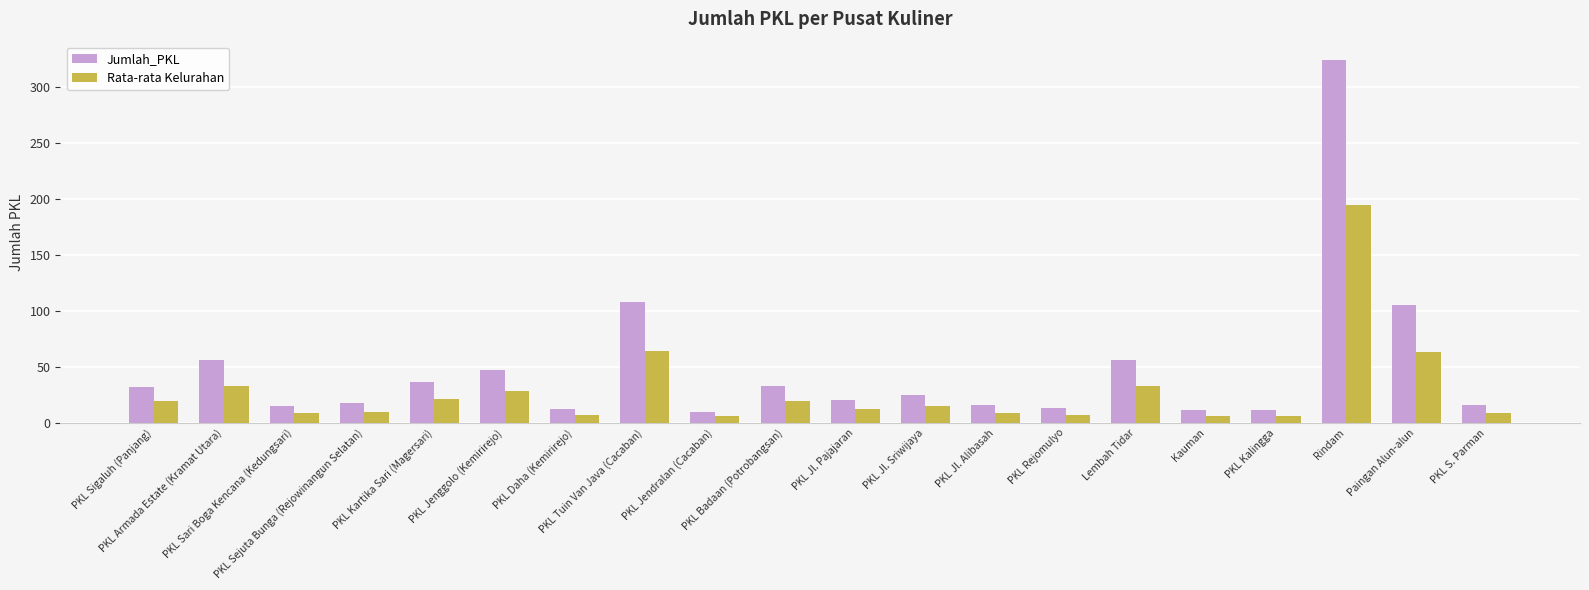

What is the difference between the second highest and second lowest values in the Jumlah_PKL series?

97